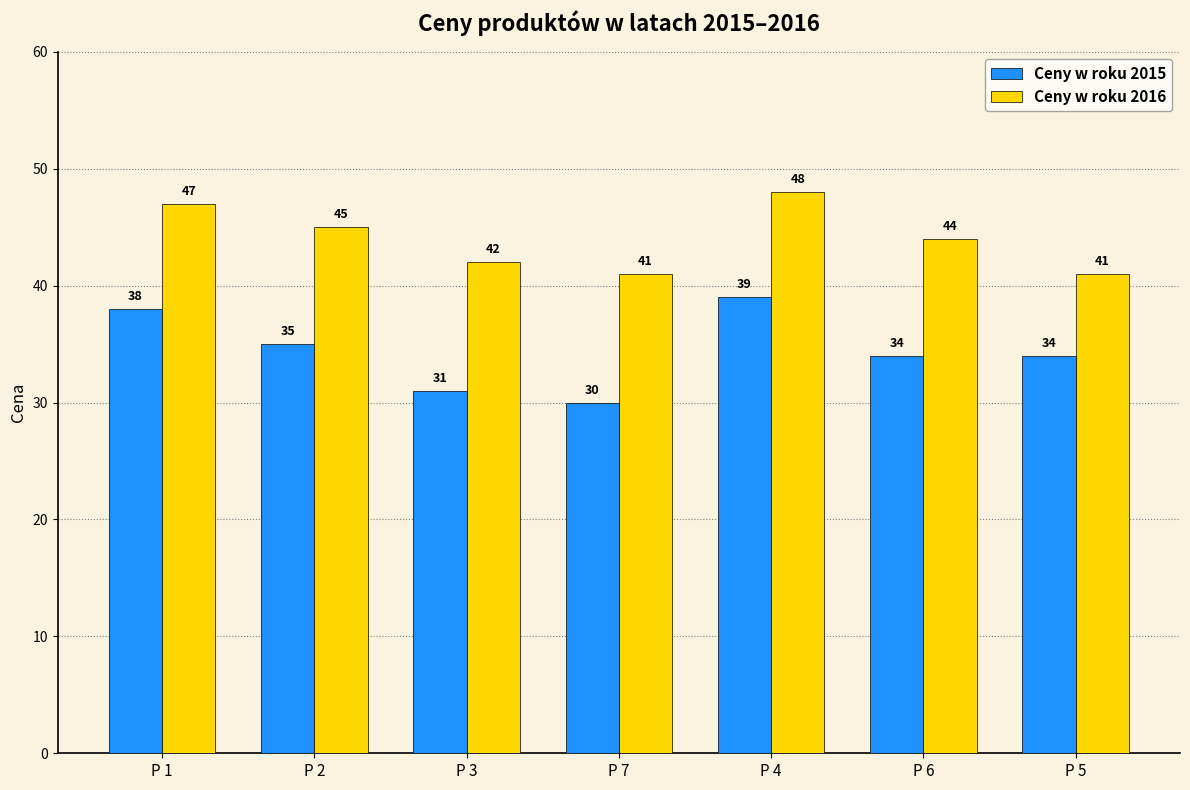

Where does the Ceny w roku 2016 series first go above 44?

P 1